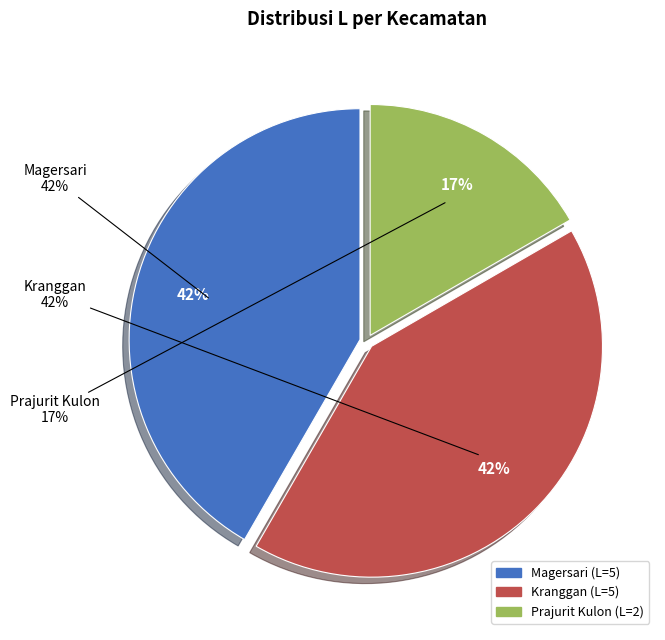

To the nearest percent, what is the difference between the Prajurit Kulon and Kranggan slice percentages?

25%